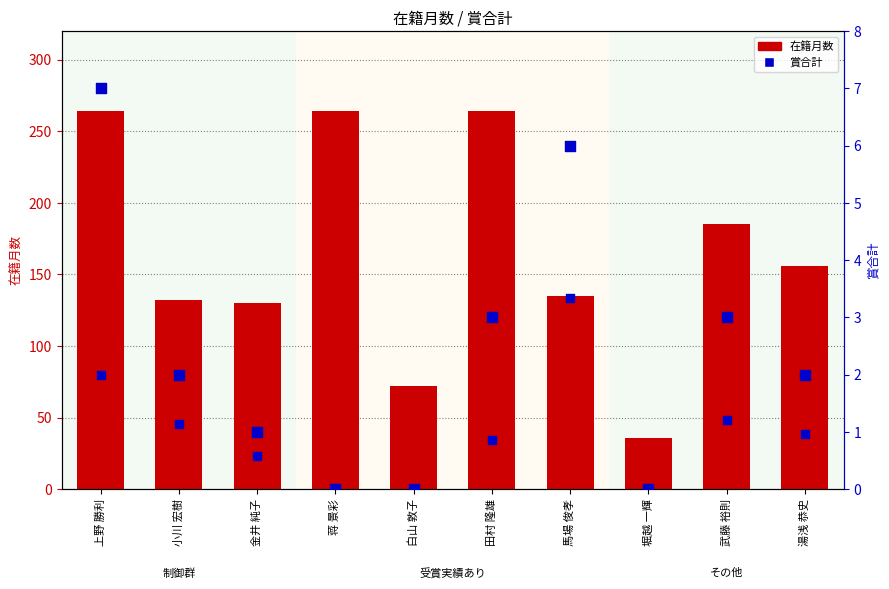

What is the total value across all series at 武藤 裕則?

188